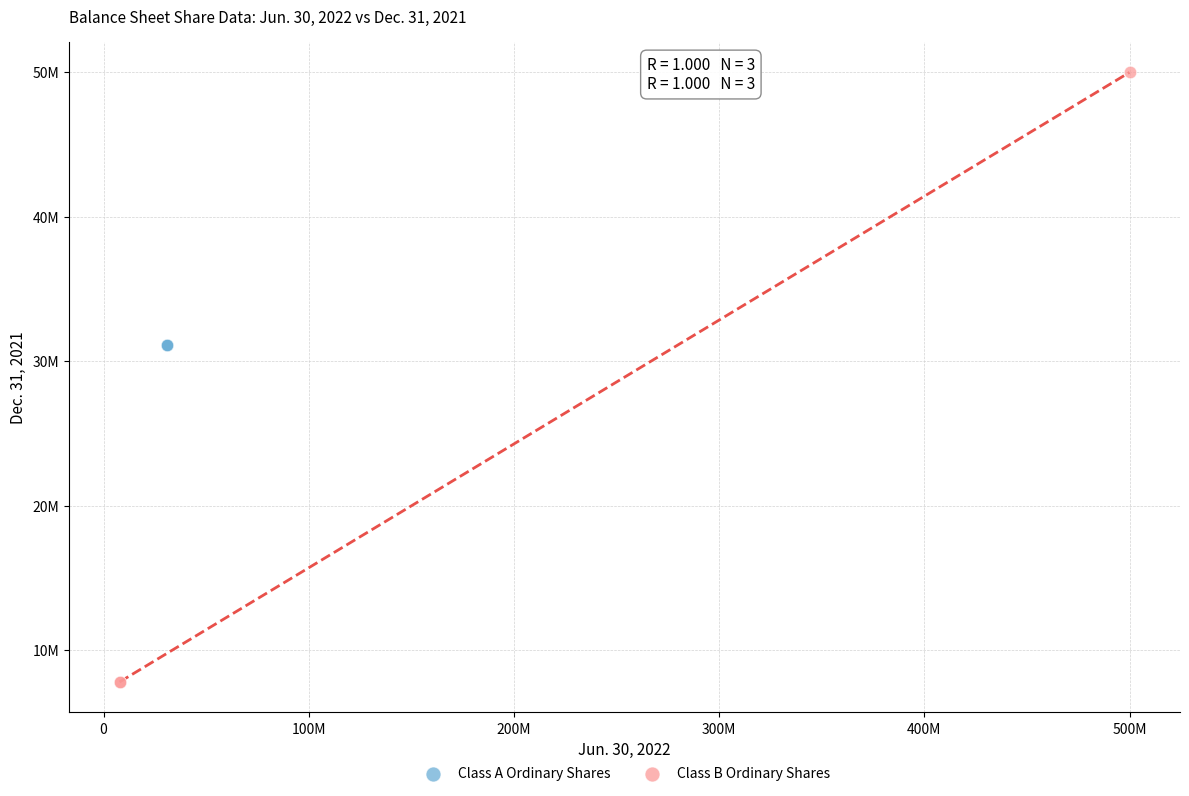

Which series contains the highest Y value?

Class B Ordinary Shares